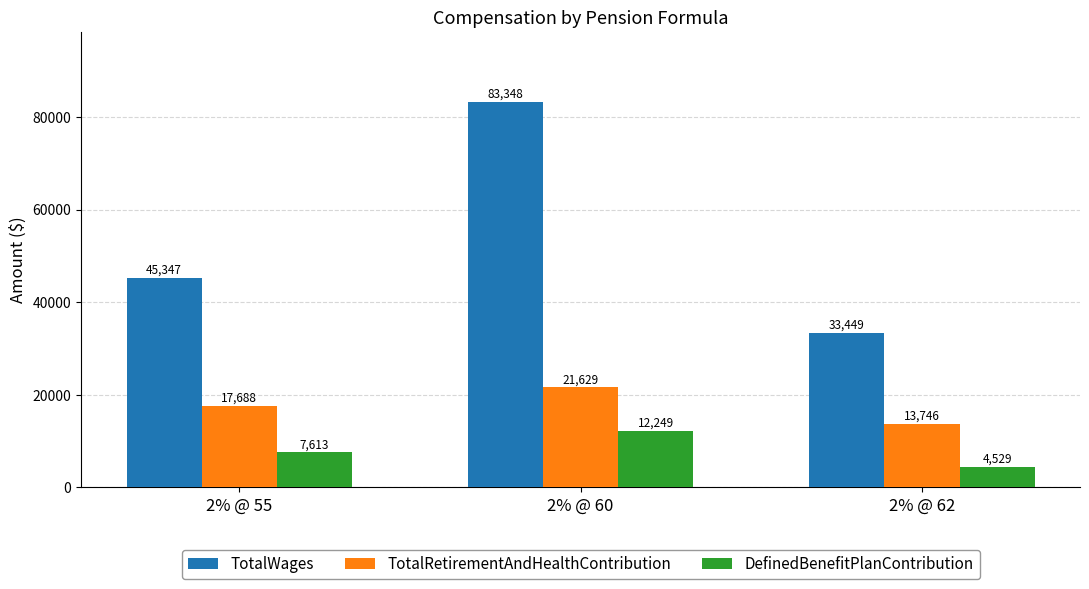

At how many categories does at least one series exceed 36024?

2